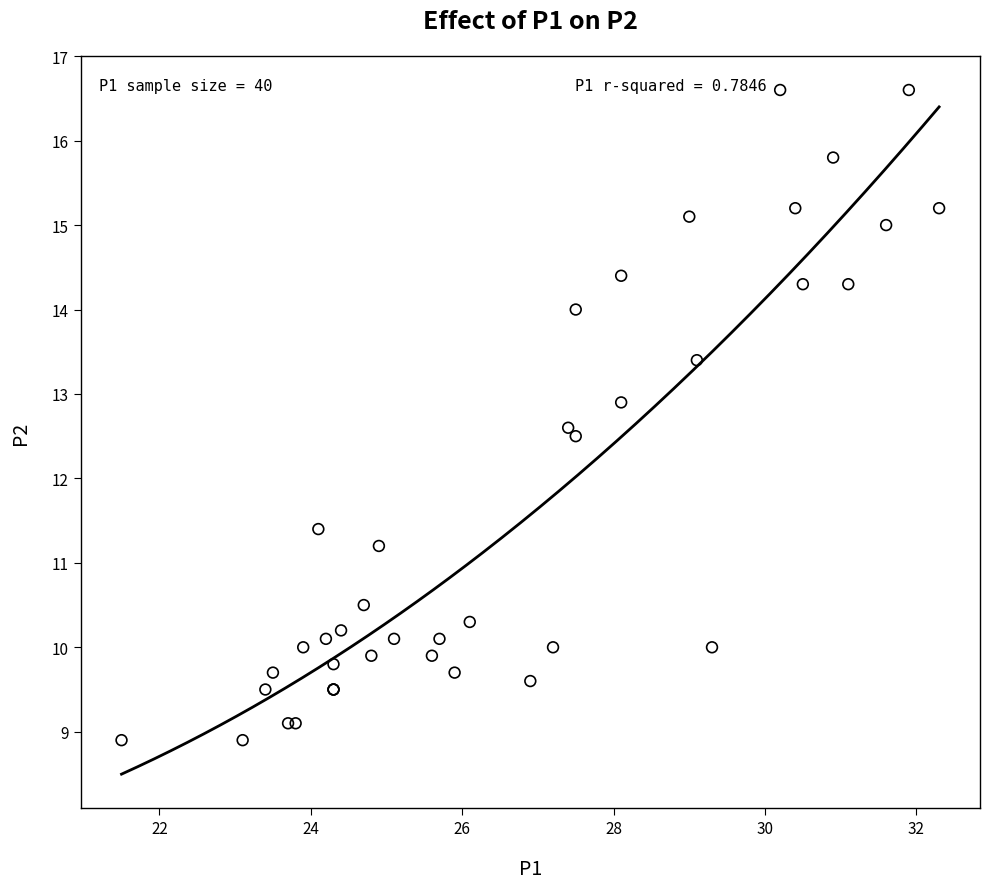

What Y value in the scatter plot is closest to 12?

12.5